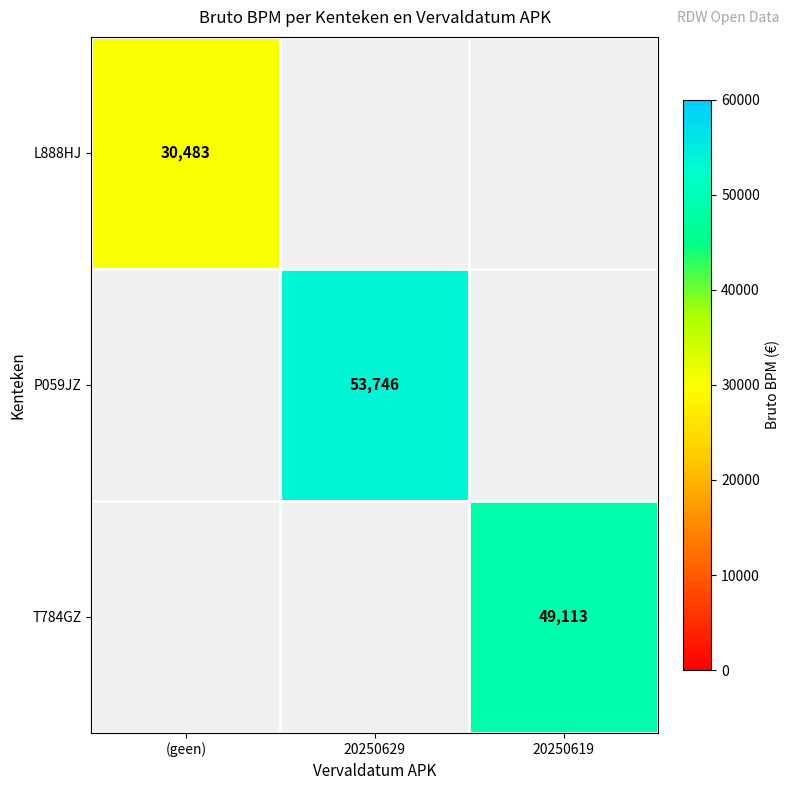

How many distinct data groups are displayed?

3